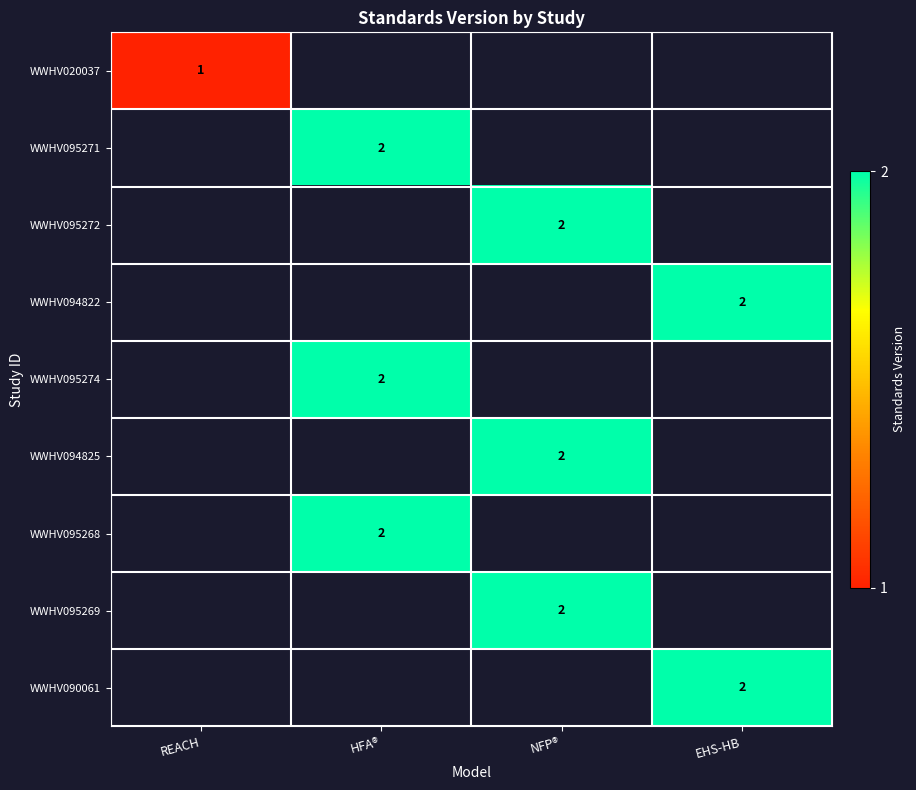

What is the greatest value displayed?

2.0